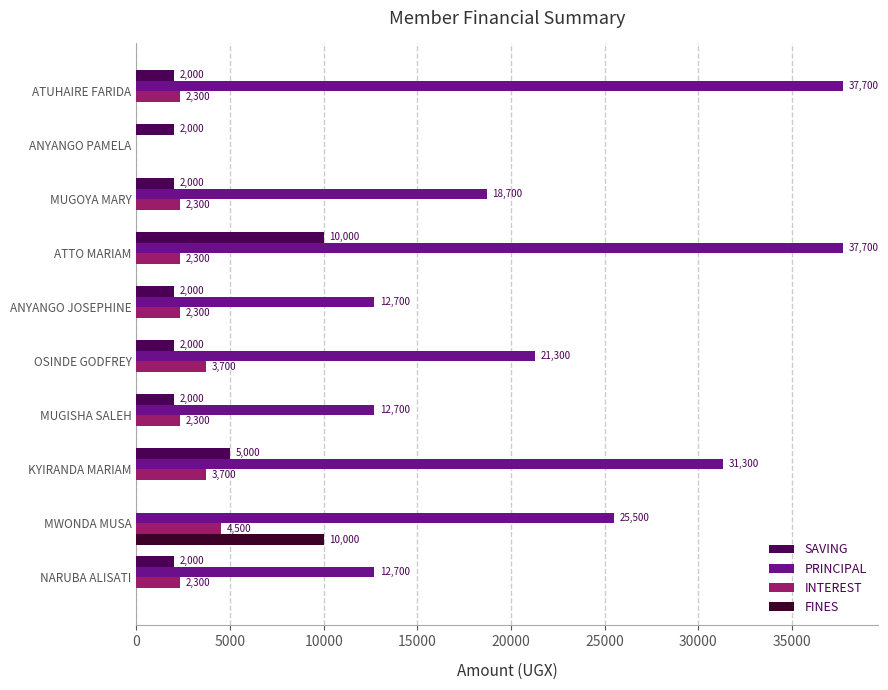

Count the number of categories in the chart.

10